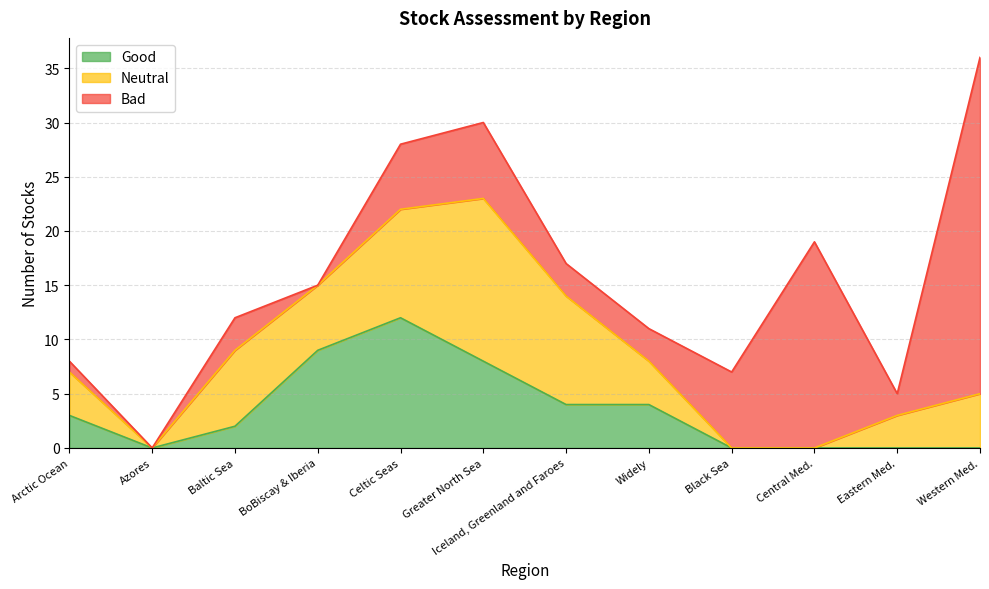

How many lines are shown in the chart?

3